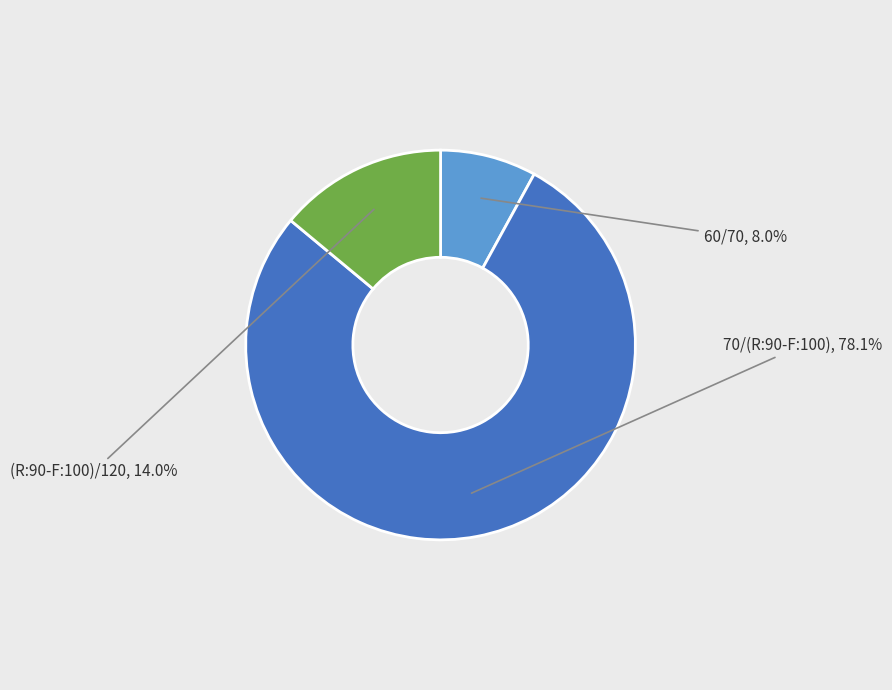

Does 60/70 represent more than half of the total?

No